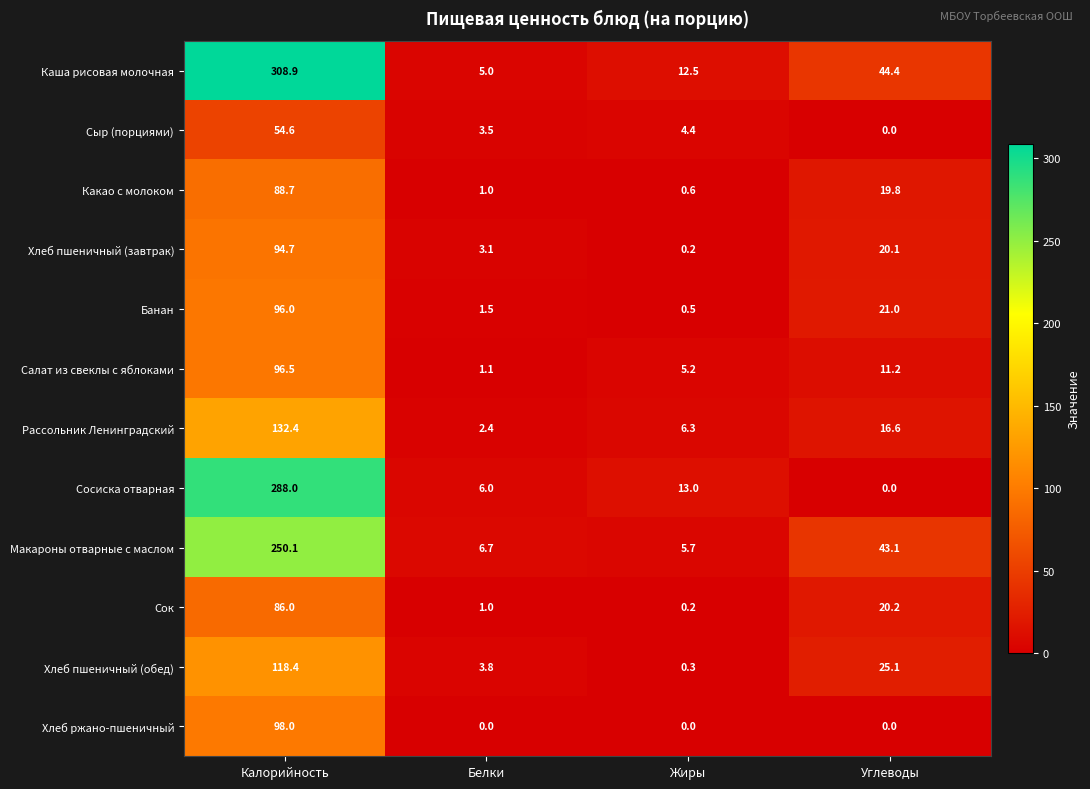

True or false: Салат из свеклы с яблоками has a value of 2.5 at Жиры.

False